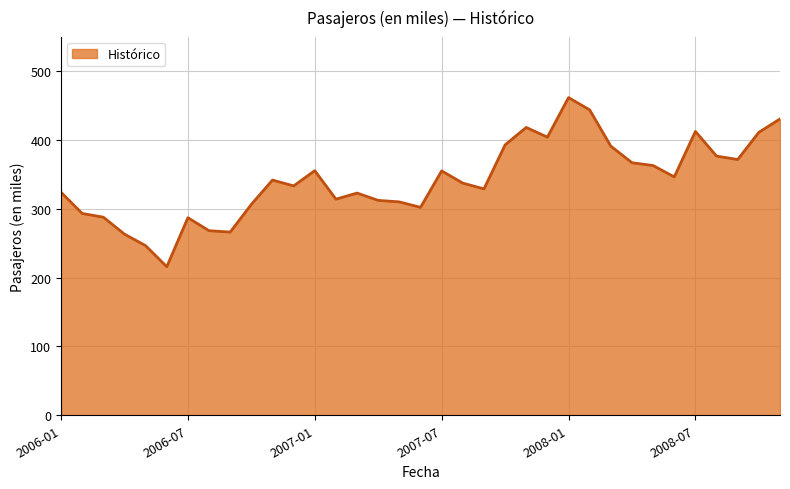

What is the sum of all values?

11968.8